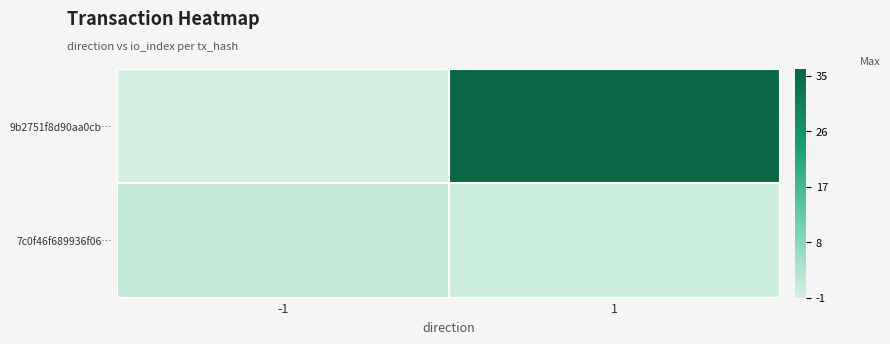

Which series has the widest spread of values?

9b2751f8d90aa0cb…